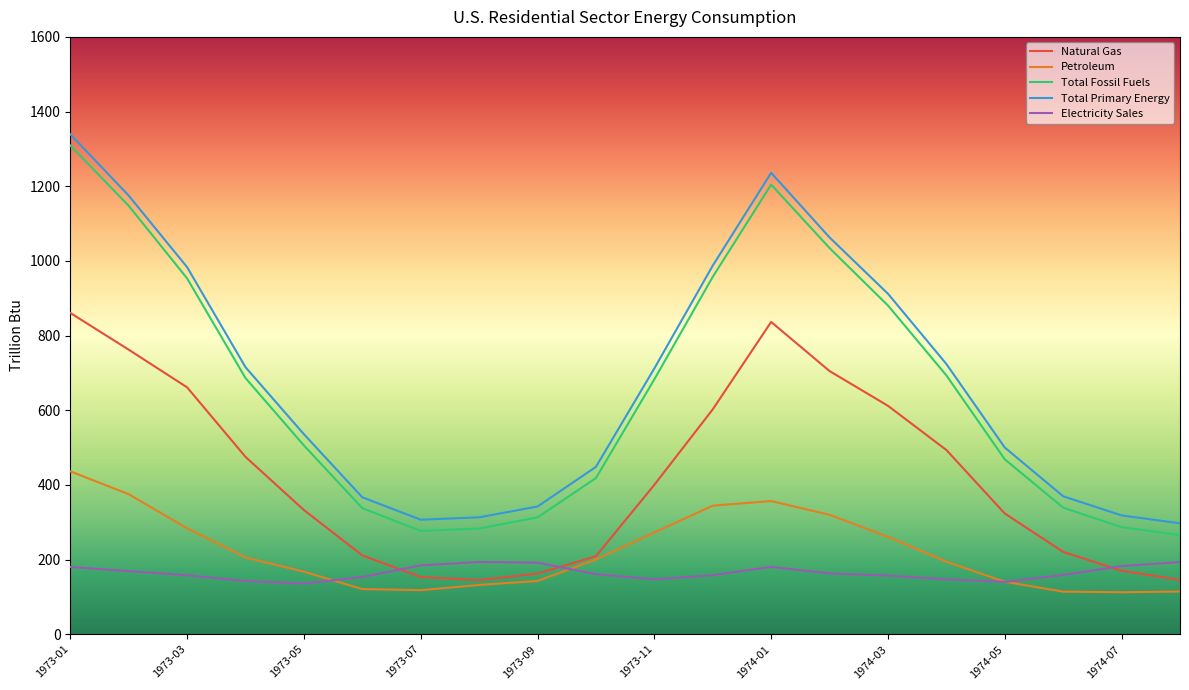

What is the minimum value for Total Primary Energy?

297.2